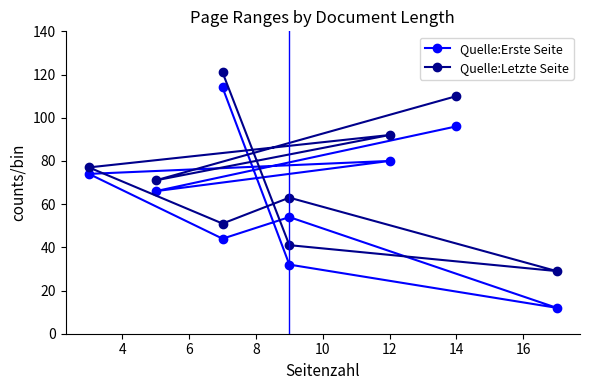

Does the chart display data point markers on the line(s)?

Yes